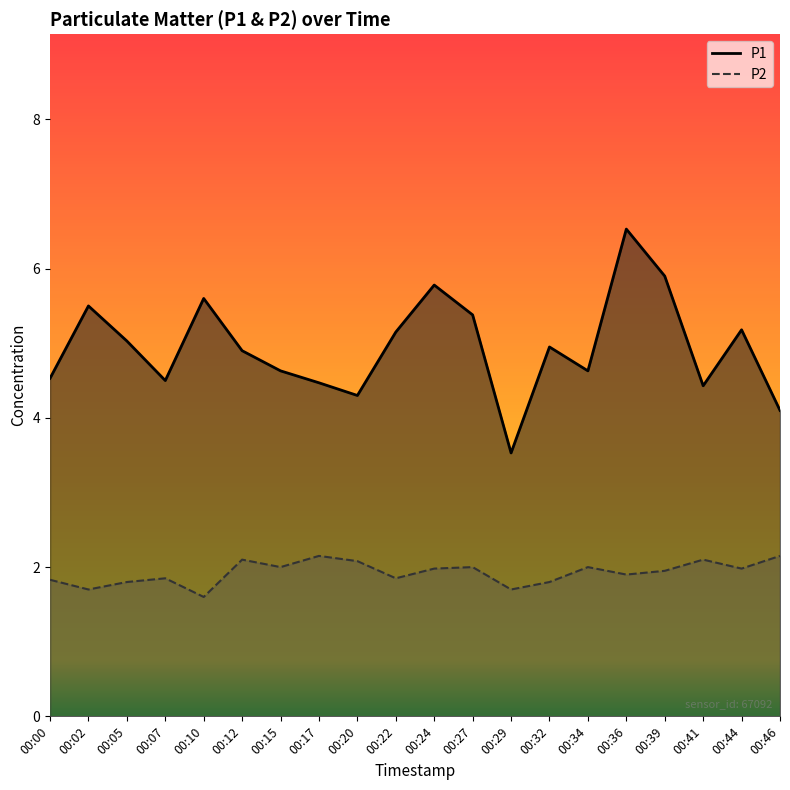

True or false: P2 has more than 1 points higher than both neighbors.

True